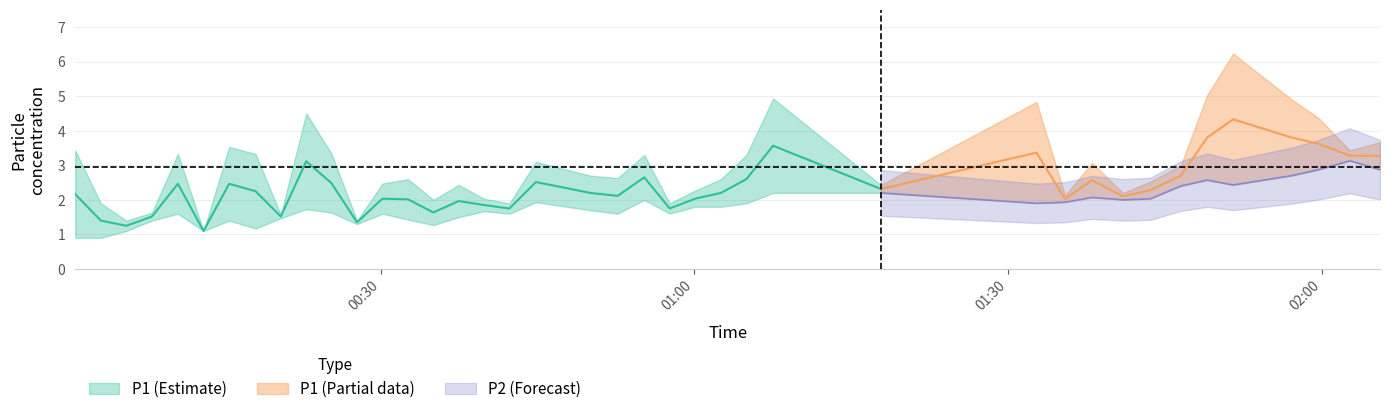

True or false: P2 and P1 cross at least once.

False